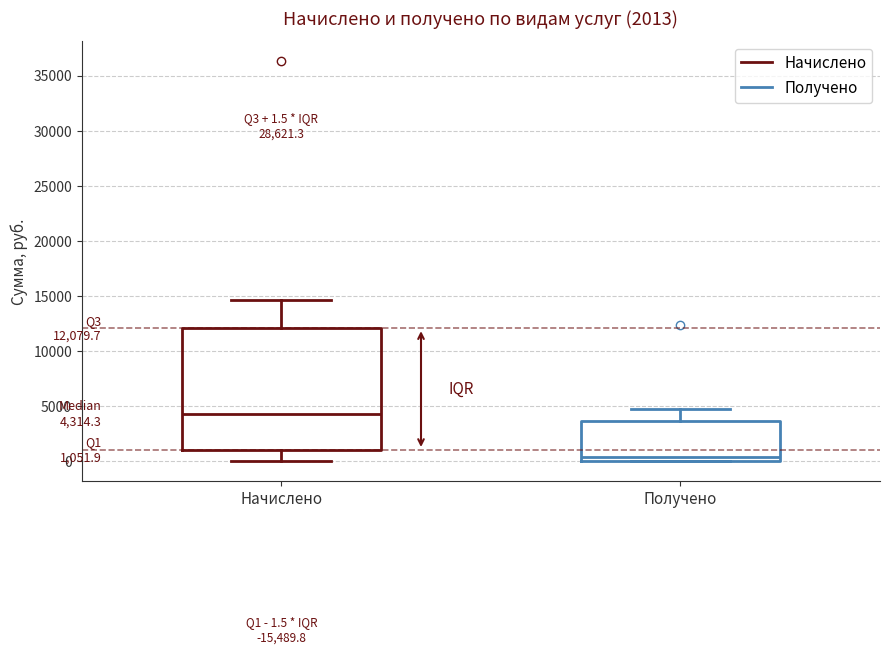

Which box's median line is the highest?

Начислено